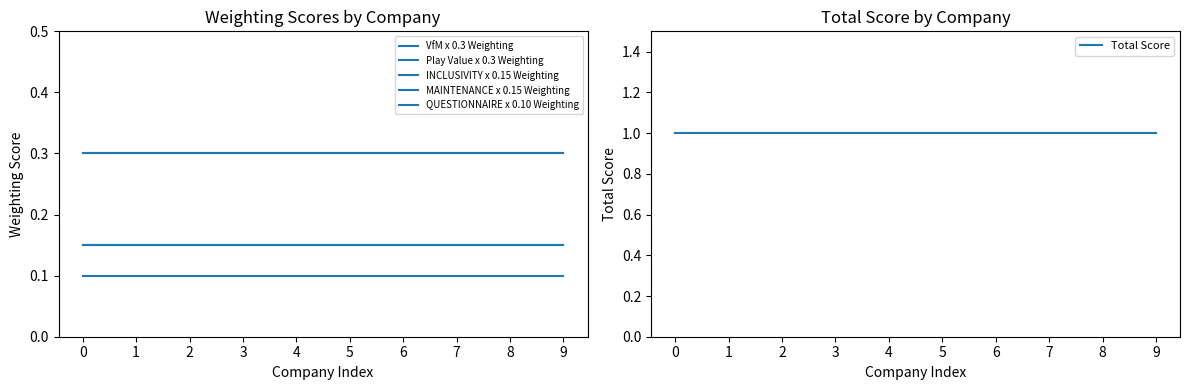

How many distinct data groups are displayed?

6